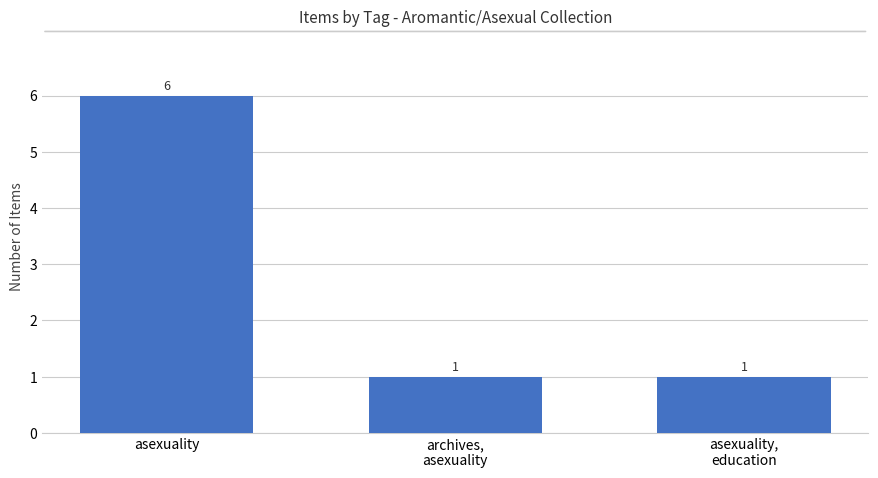

True or false: the data shows 4 at asexuality.

False